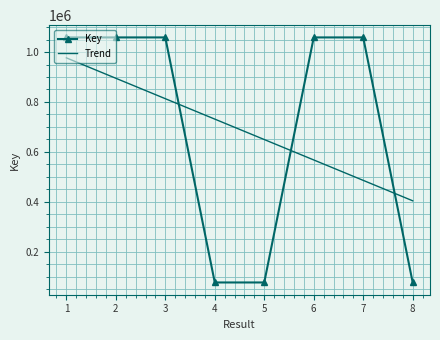

What is the value of the Key point at the 7th from the left?

1058509